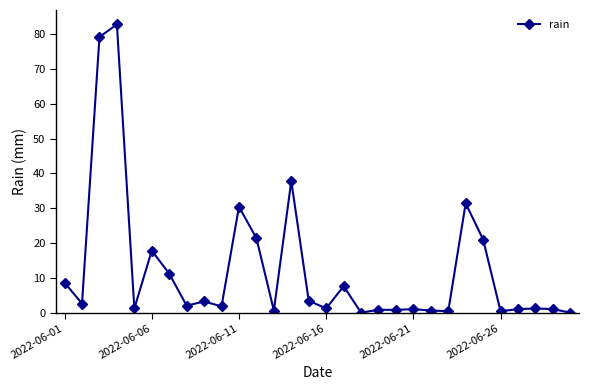

How many lines are shown in the chart?

1